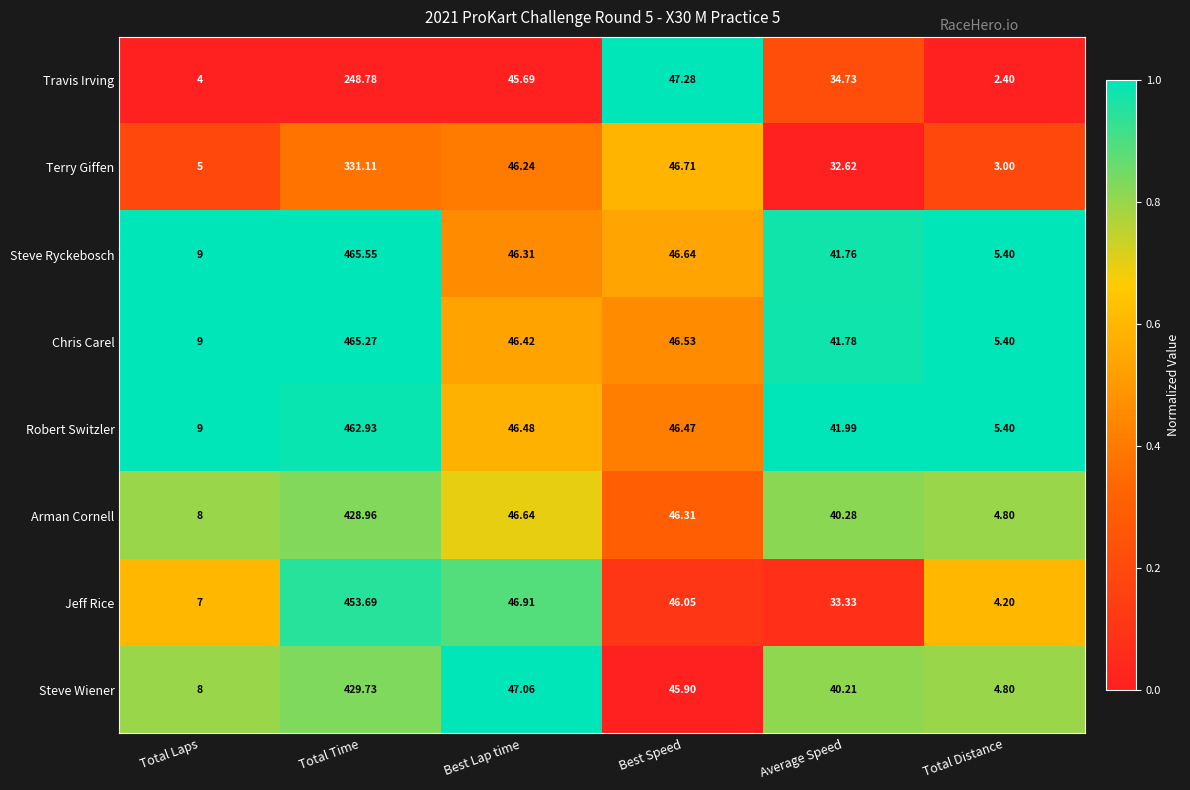

At which label does Steve Ryckebosch reach its peak?

Total Time